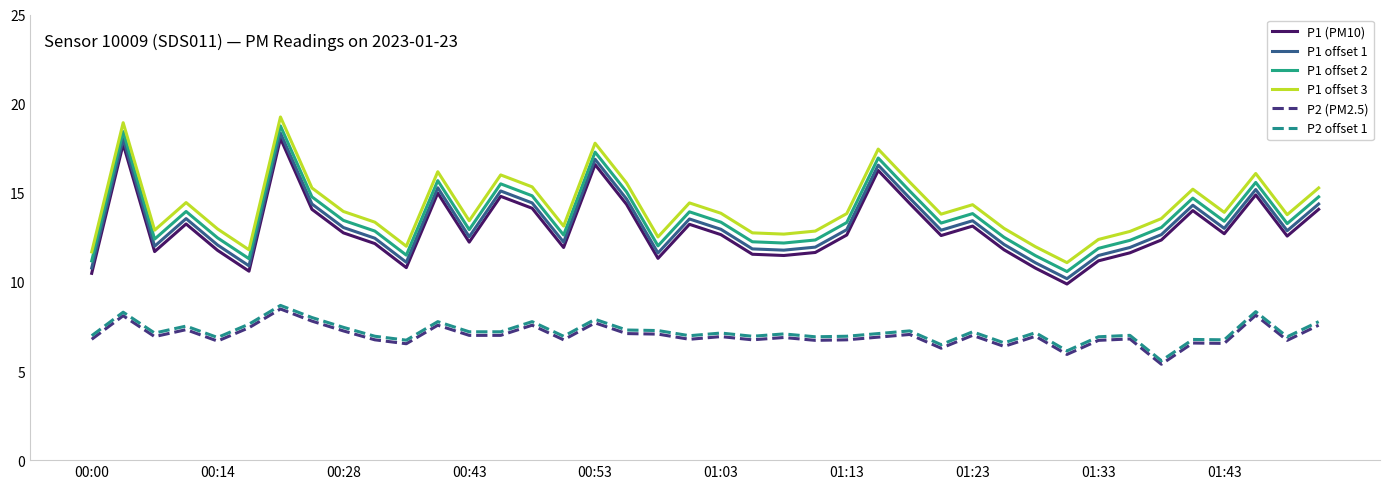

True or false: P1 offset 2 and P2 offset 1 intersect in this chart.

False